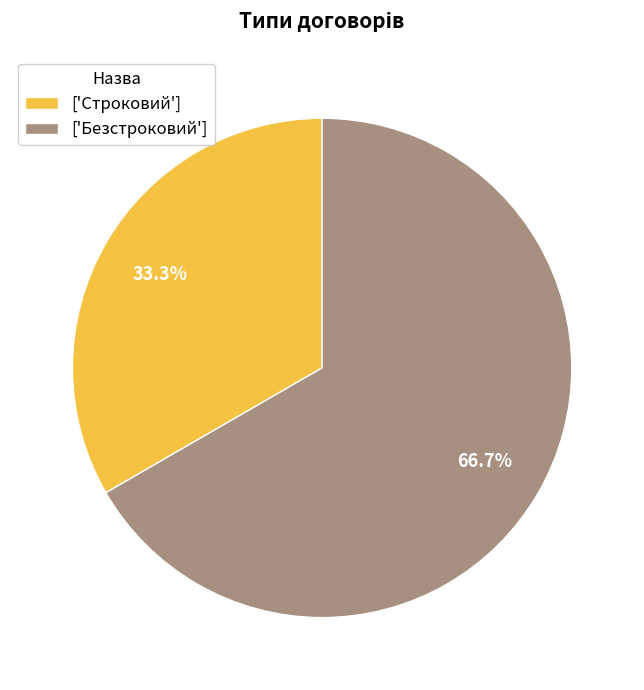

How many slices are in this pie chart?

2